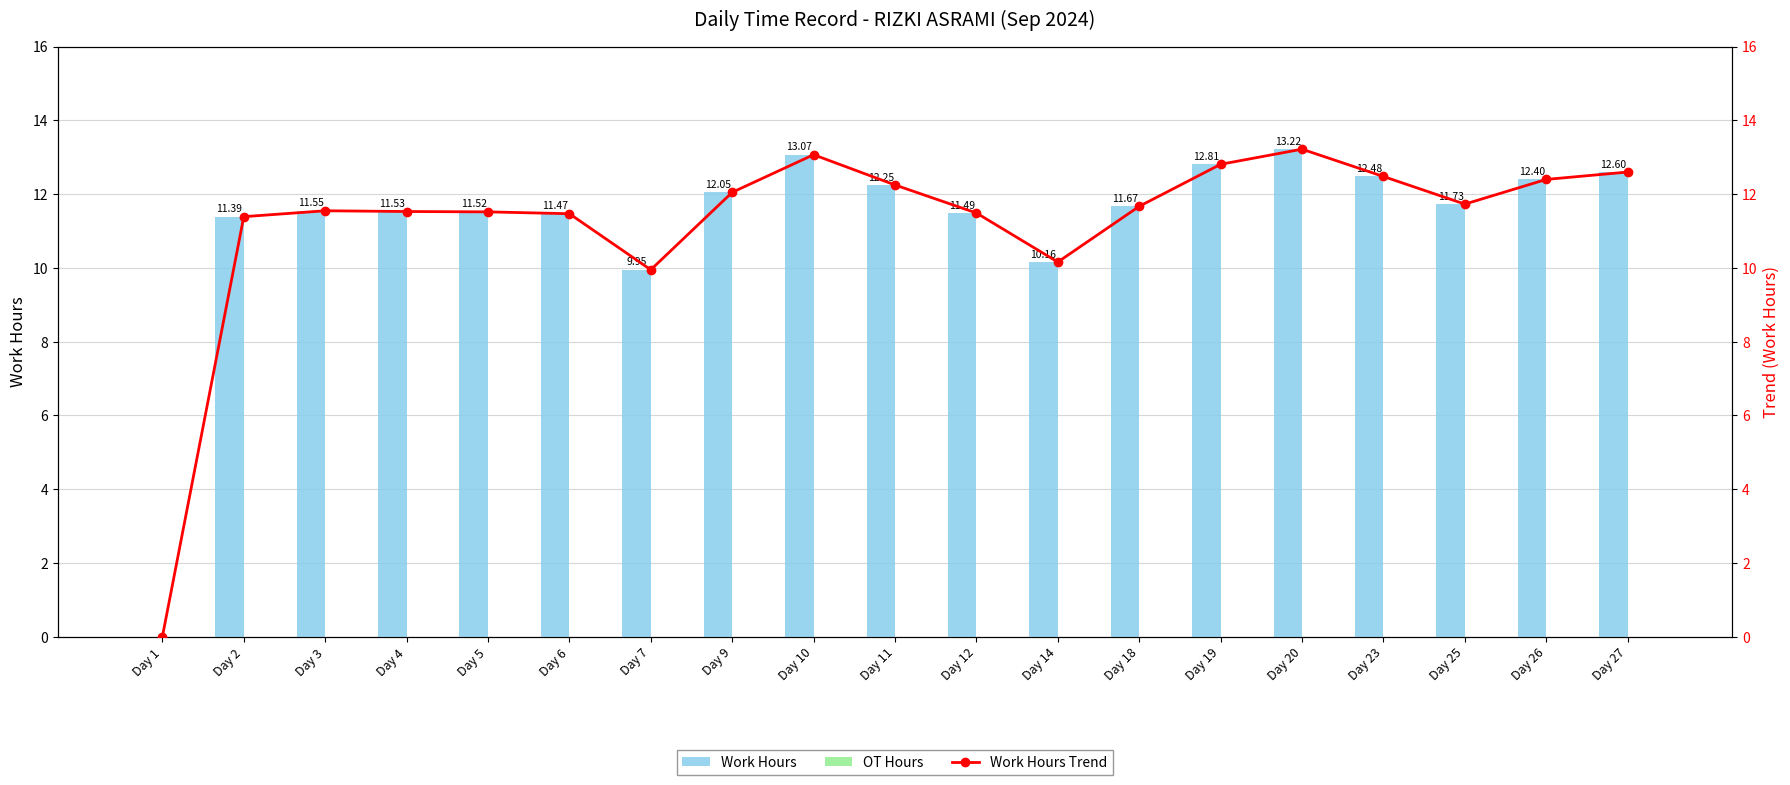

Rank the series at Day 12 from lowest to highest value.

OT Hours, Work Hours, Work Hours Trend